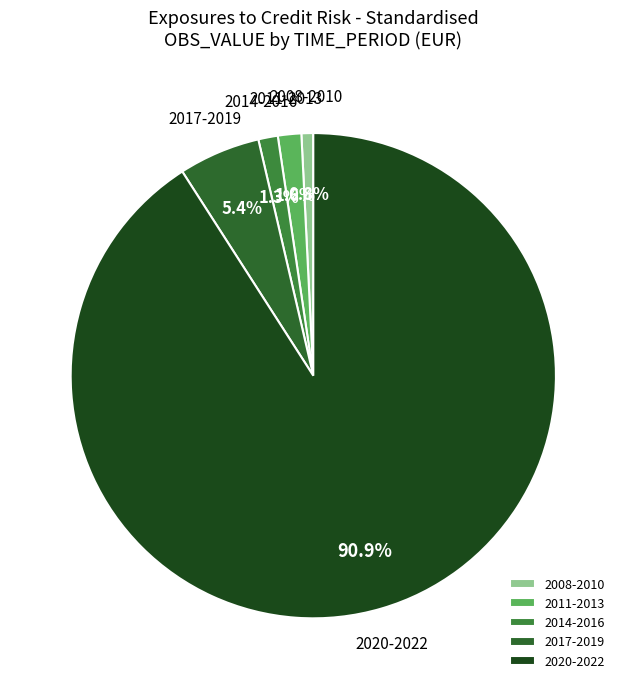

Is there any slice that represents more than half of the pie?

Yes